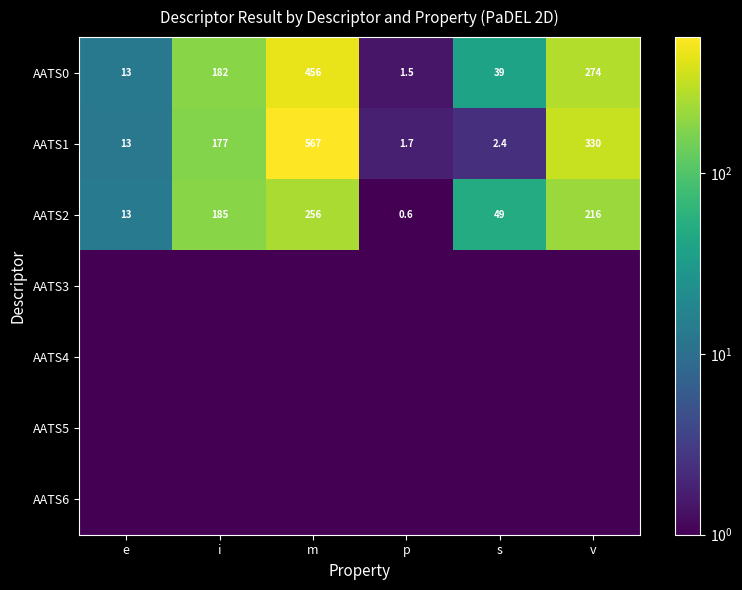

Which category has the lowest value in the AATS1 series?

p